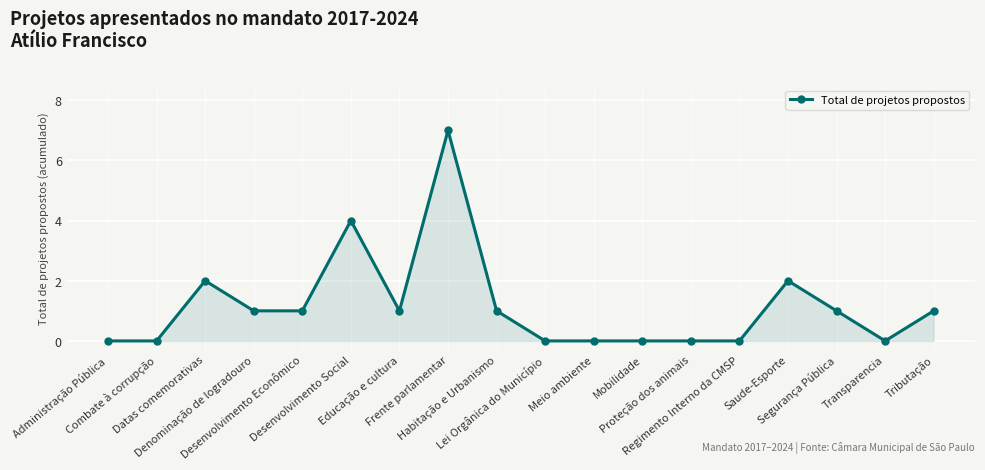

How many lines are shown in the chart?

1